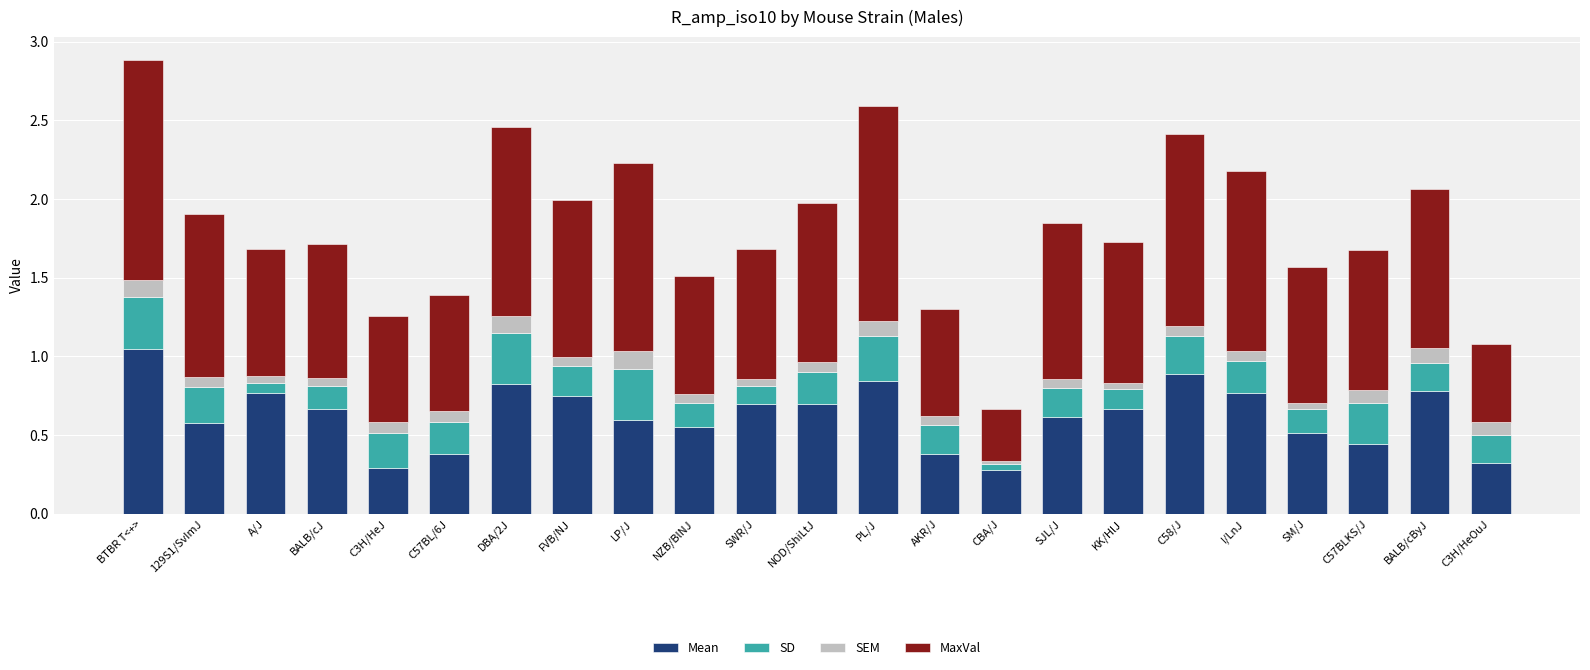

Are the bars grouped side by side (vs. stacked)?

No